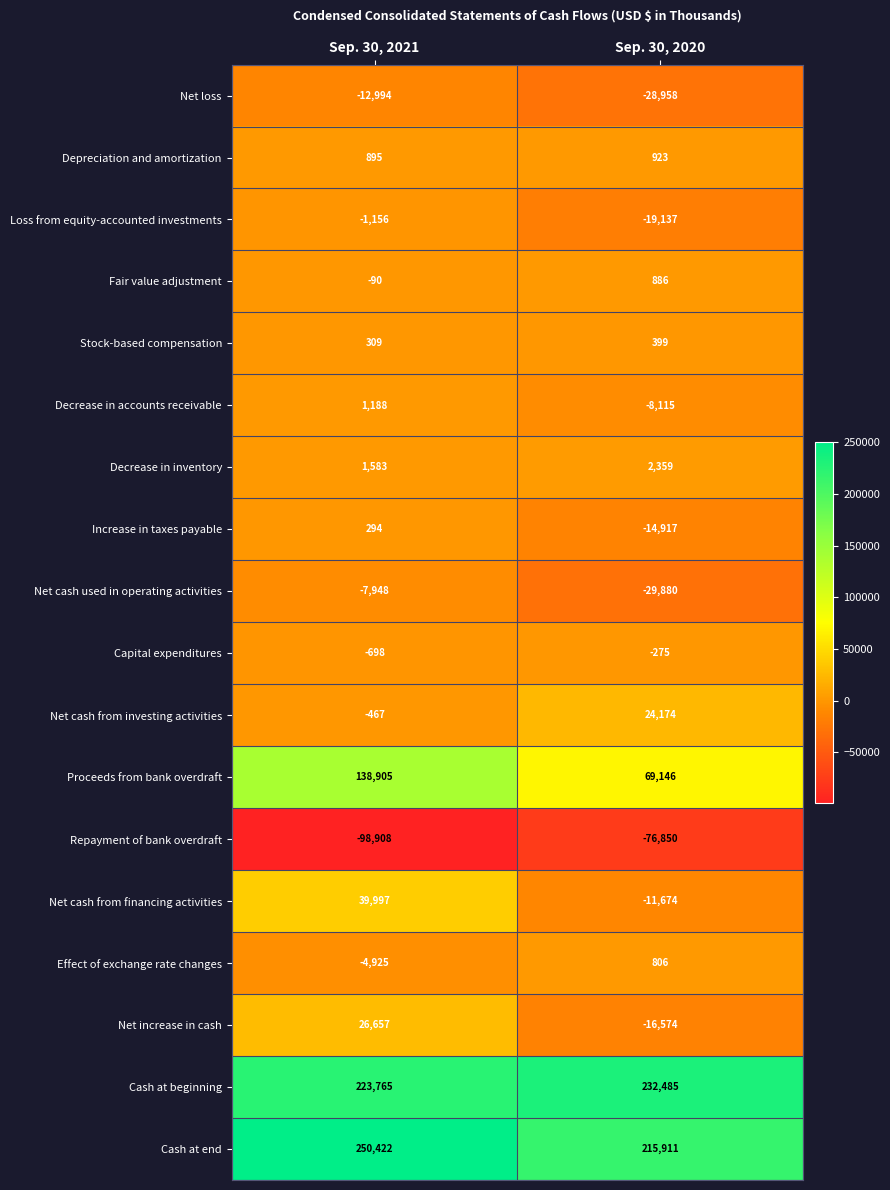

Read the Depreciation and amortization value at Sep. 30, 2021, to the nearest 10.

900